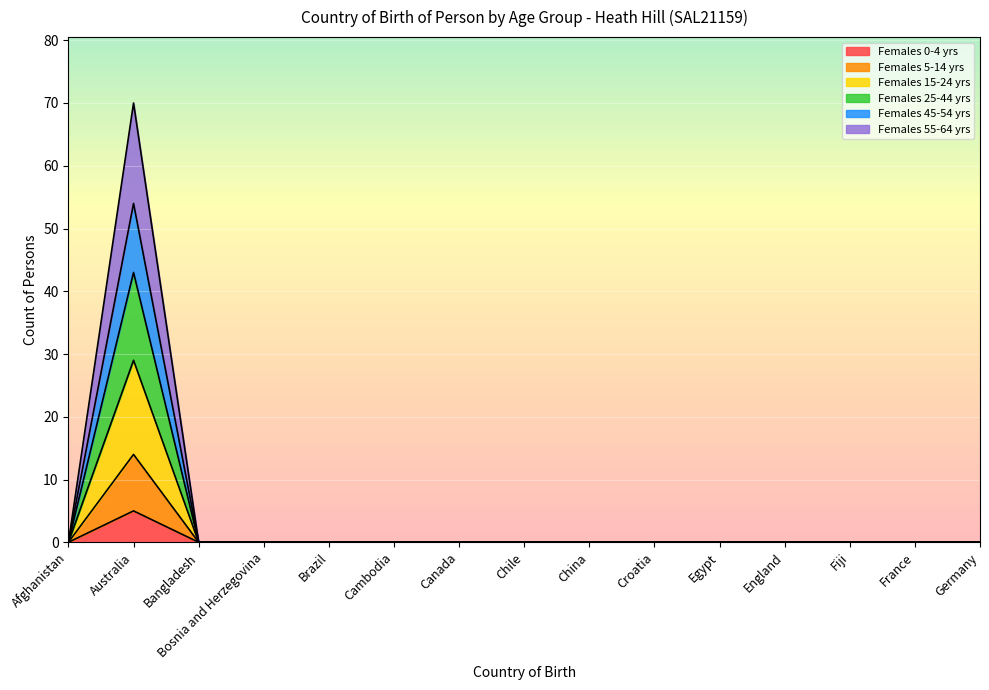

Rank the series at Egypt from lowest to highest value.

Females 0-4 yrs, Females 5-14 yrs, Females 15-24 yrs, Females 25-44 yrs, Females 45-54 yrs, Females 55-64 yrs